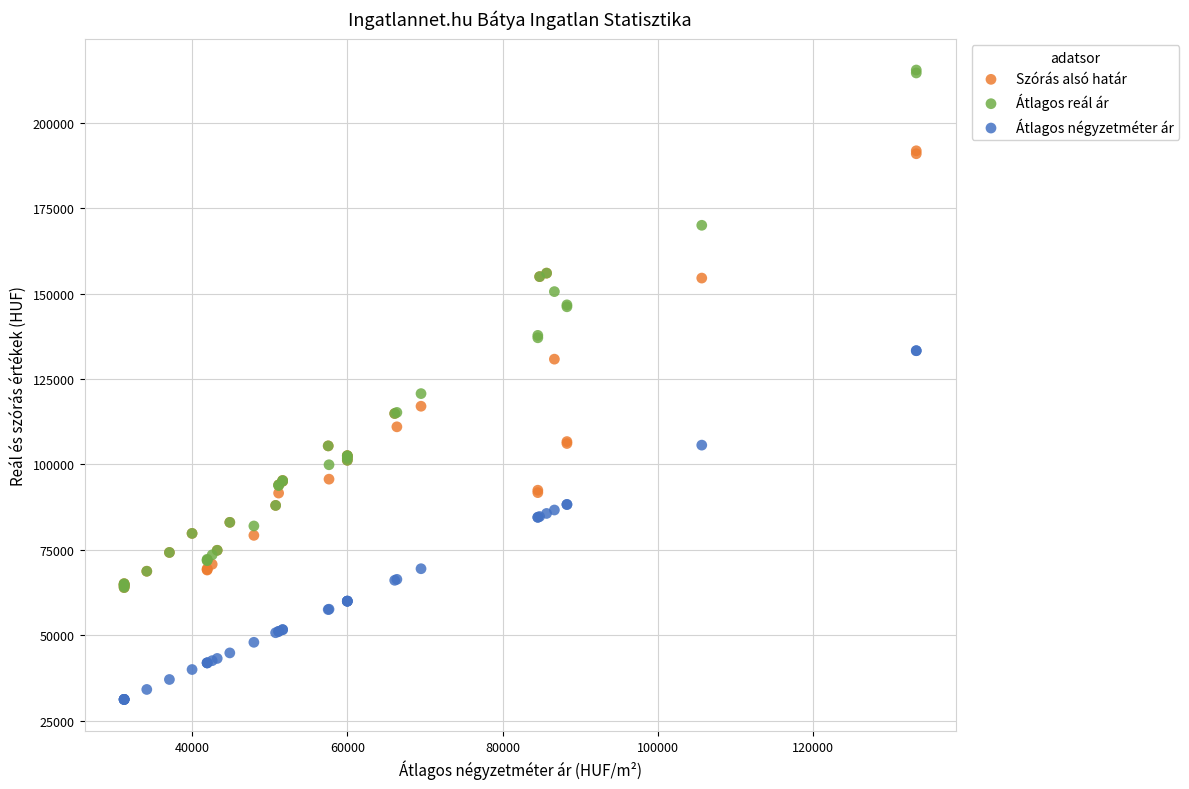

In the Szórás alsó határ series, what Y value is closest to 127879?

130812